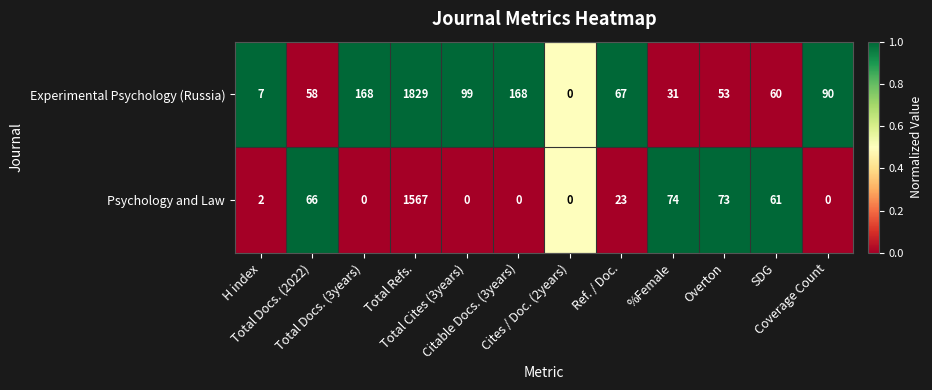

What is the highest value of the Psychology and Law series?

1567